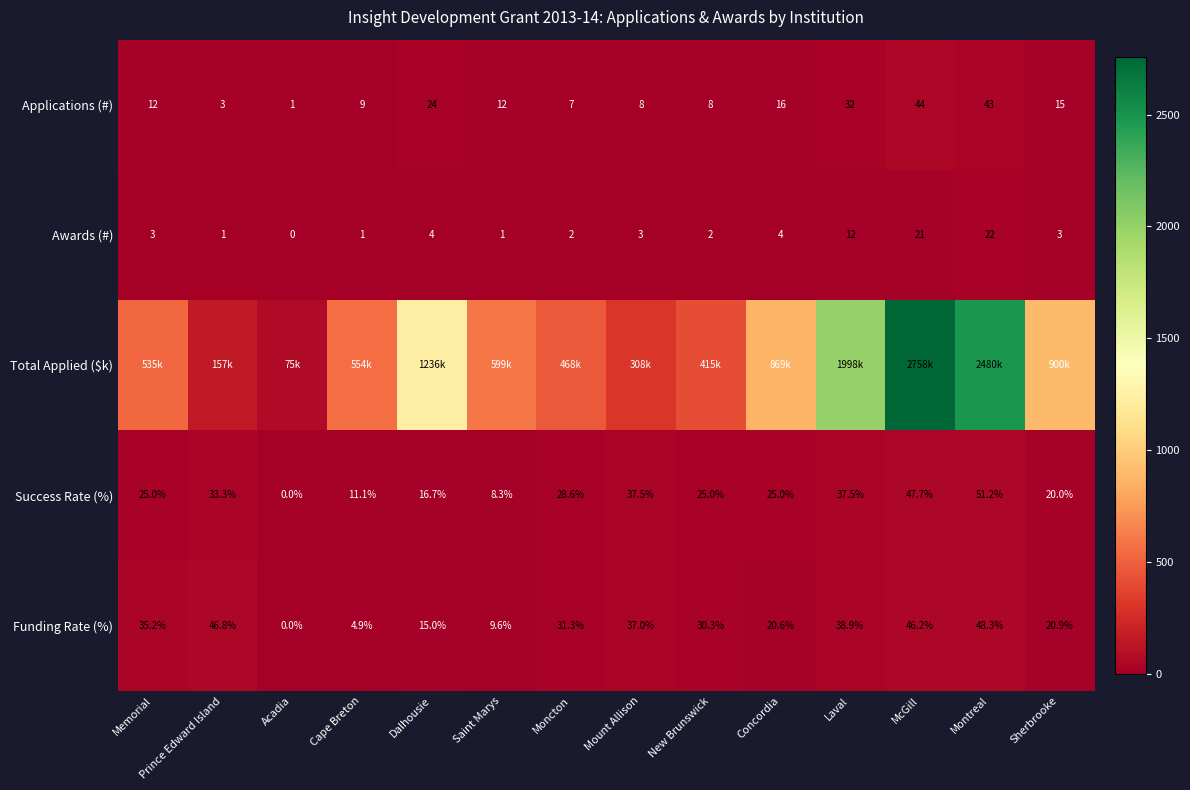

Which category has the highest value across all series?

McGill